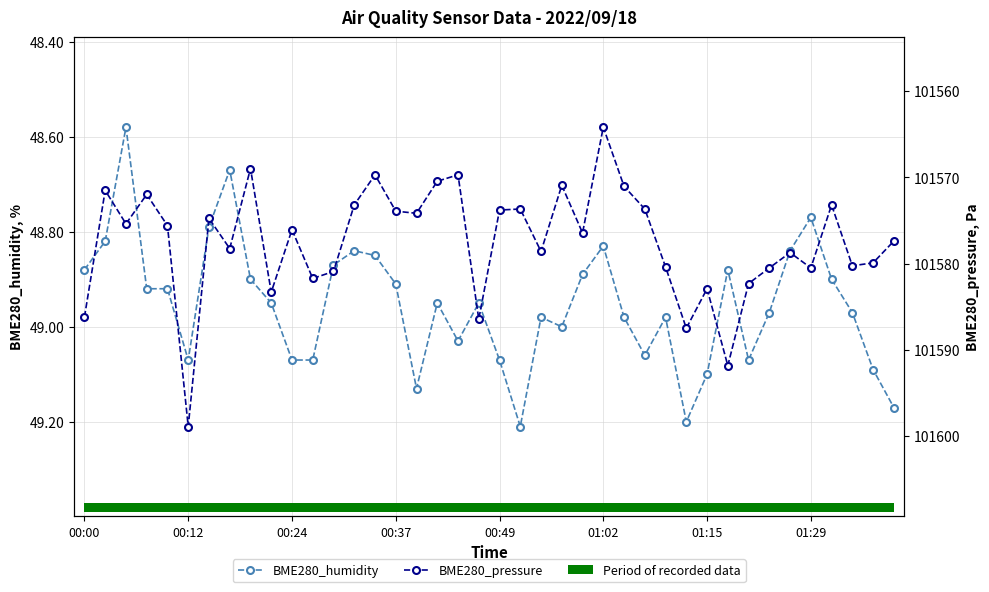

Read the BME280_pressure value at 00:37.

101572.0